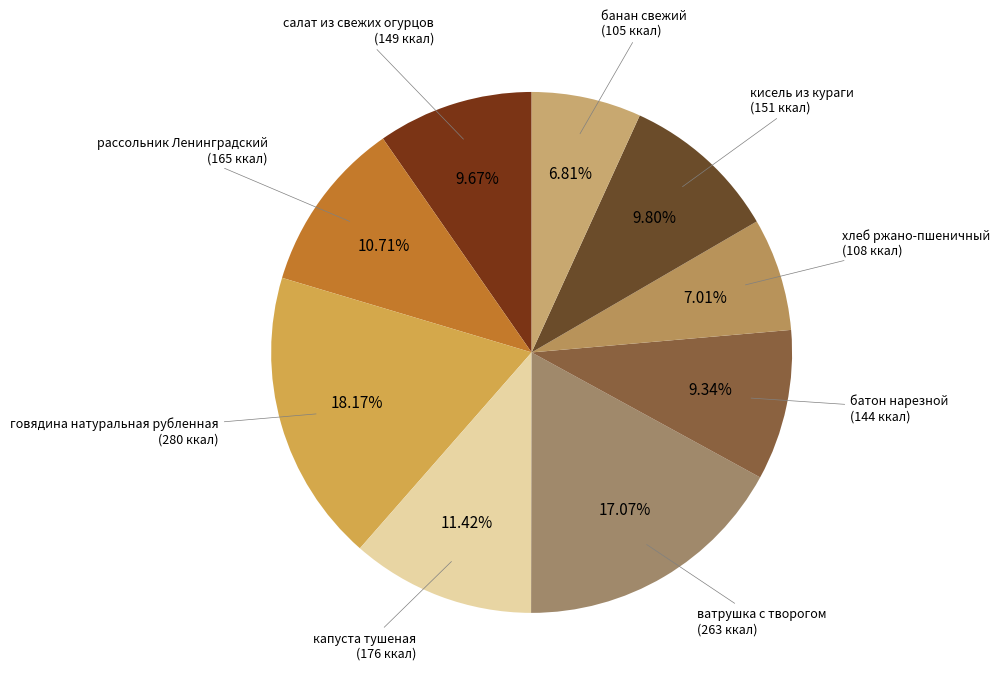

Does any single category account for the majority?

No